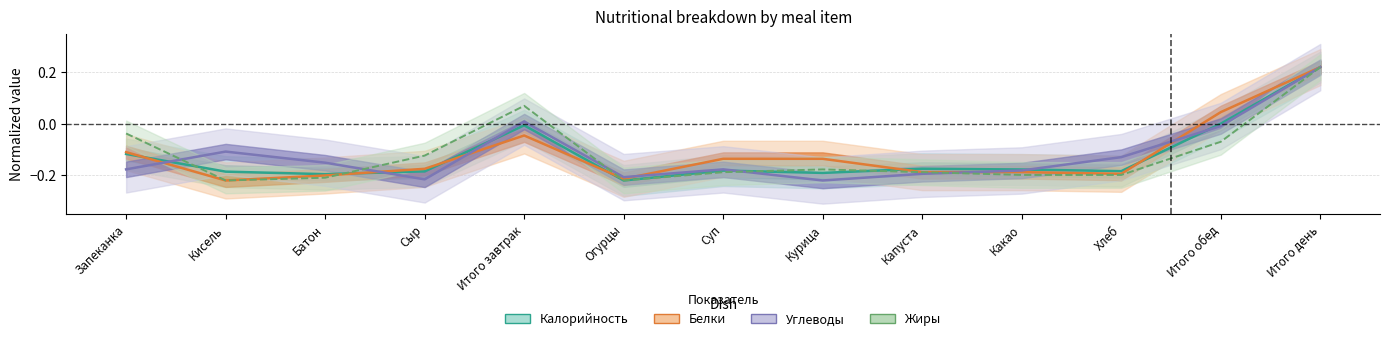

Between Итого обед and Сыр, which is larger?

Итого обед